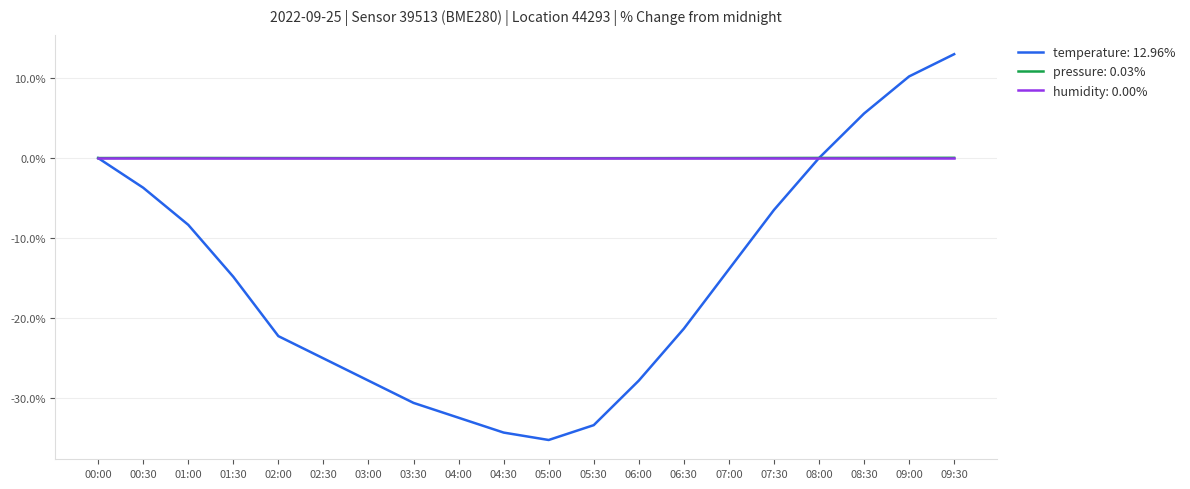

What is the total value across all series at 07:00?

-13.9